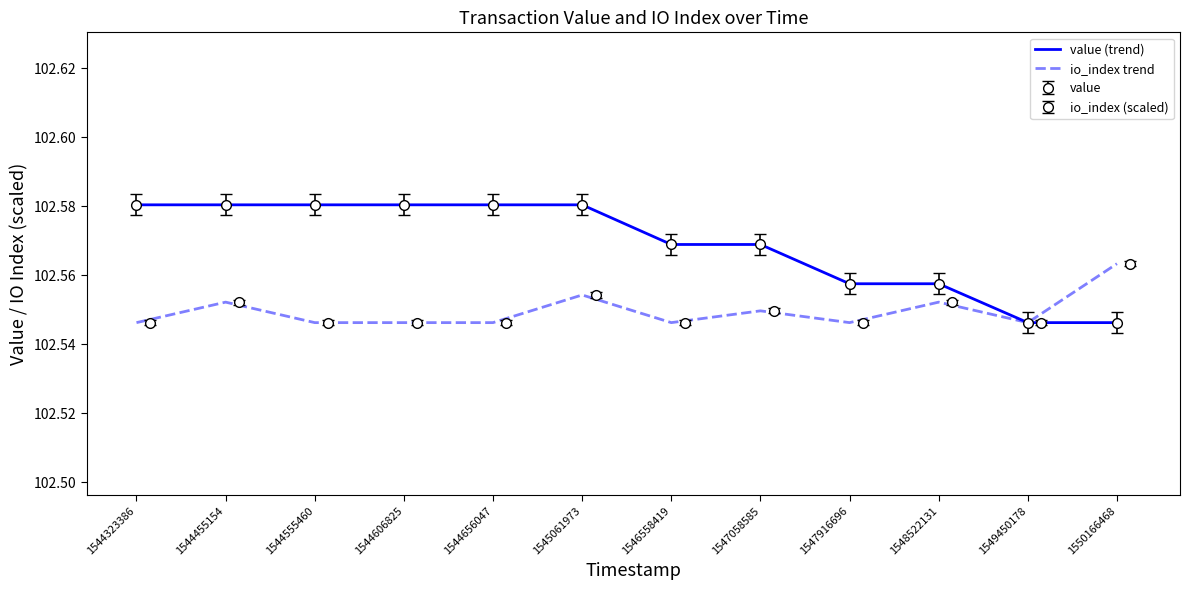

Which series has the widest spread of values?

value (trend)